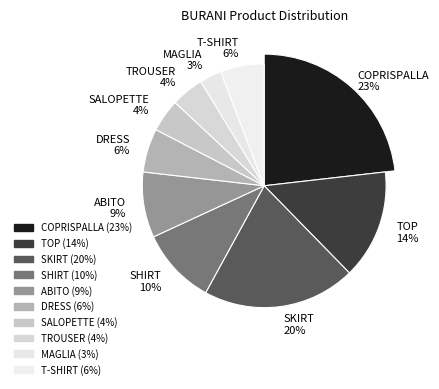

Does SALOPETTE account for over 50% of the chart?

No